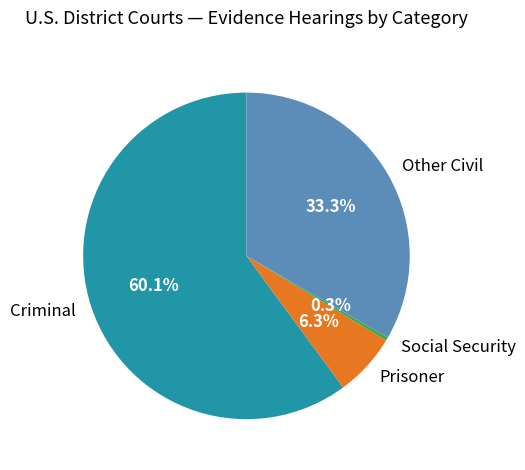

True or false: Other Civil accounts for 33% of the total.

True